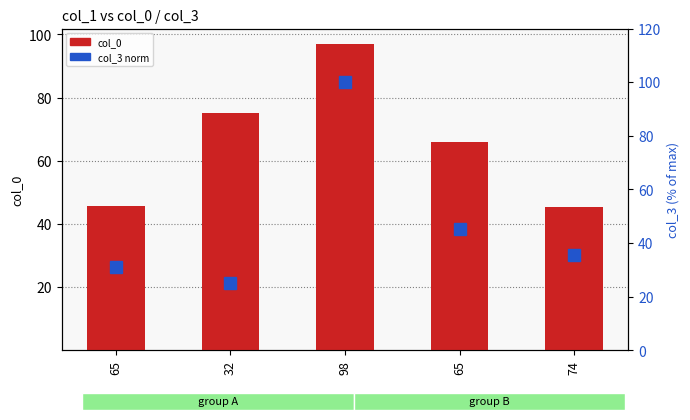

Reading right to left, extract all data points from this chart.

col_0: 45.5	65.9	97.0	75.0	45.6
col_3 (% max): 35.4	45.1	100.0	25.3	31.2